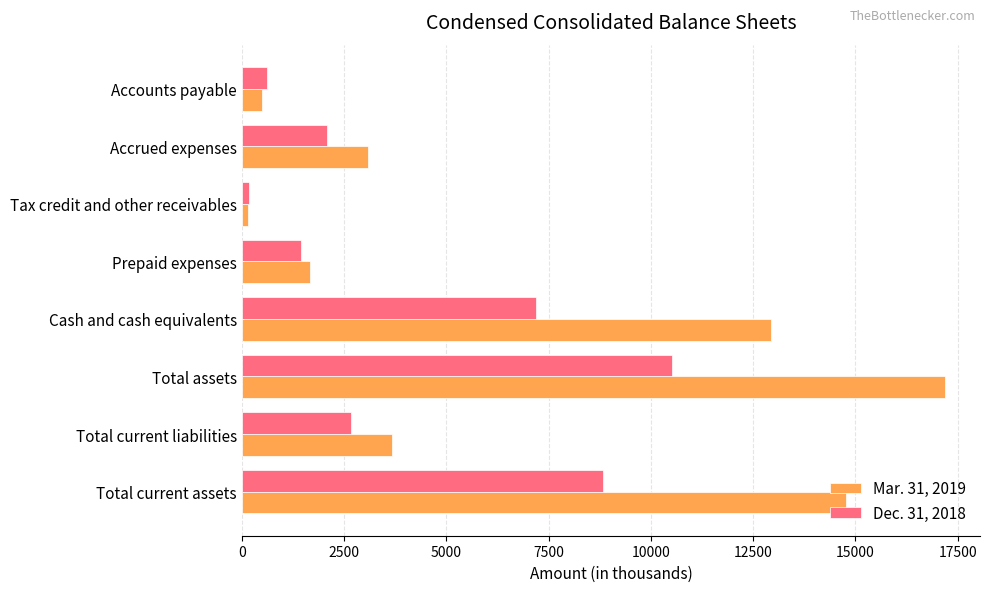

What is the difference between the second highest and minimum values in the Dec. 31, 2018 series?

8640